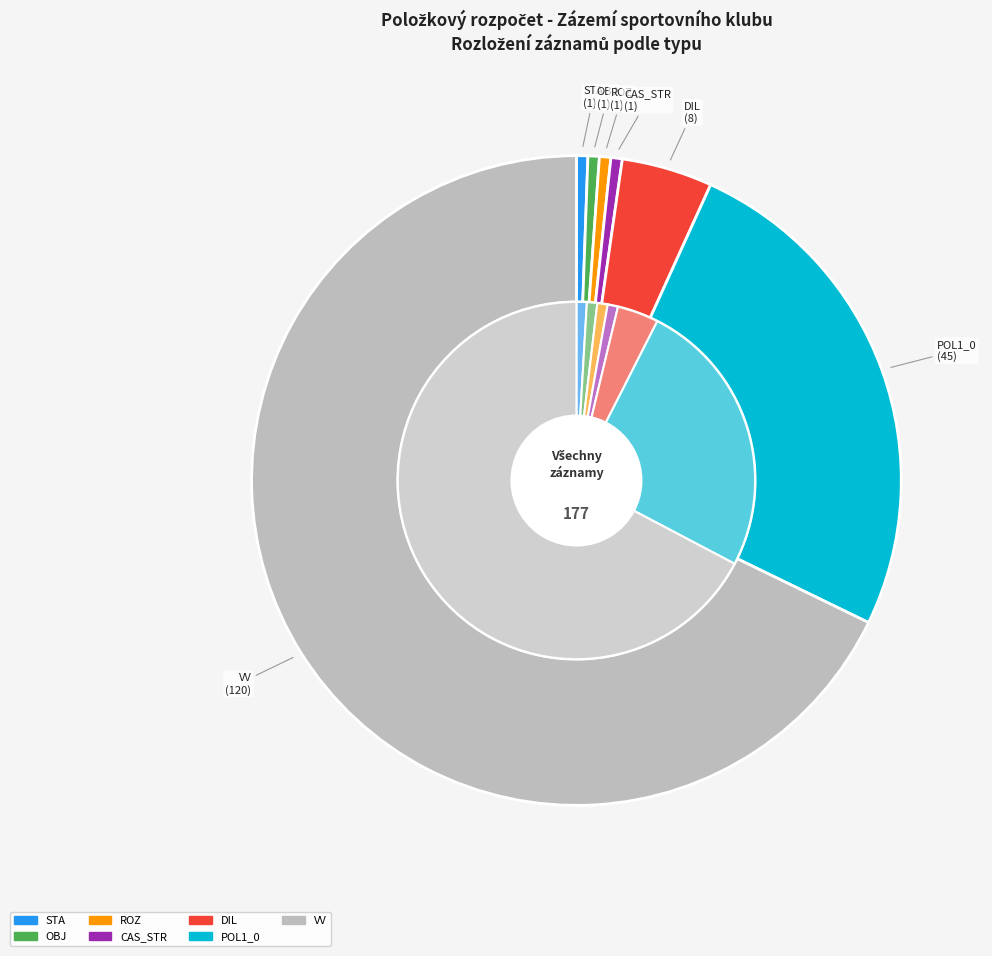

To the nearest percent, what portion does STA represent?

1%